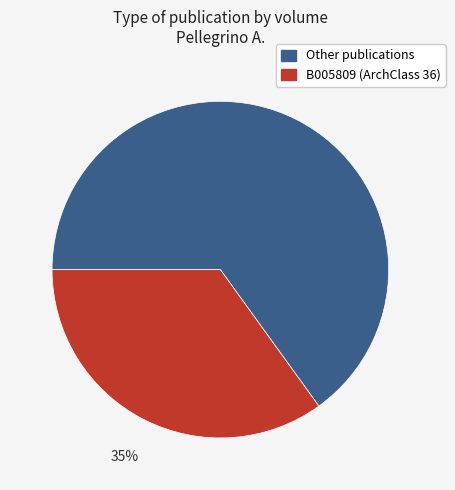

To the nearest percent, what is the average slice percentage?

50%